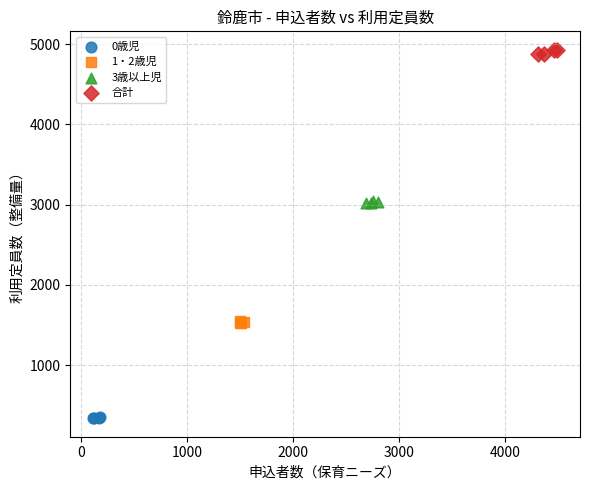

Which series contains the highest Y value?

合計